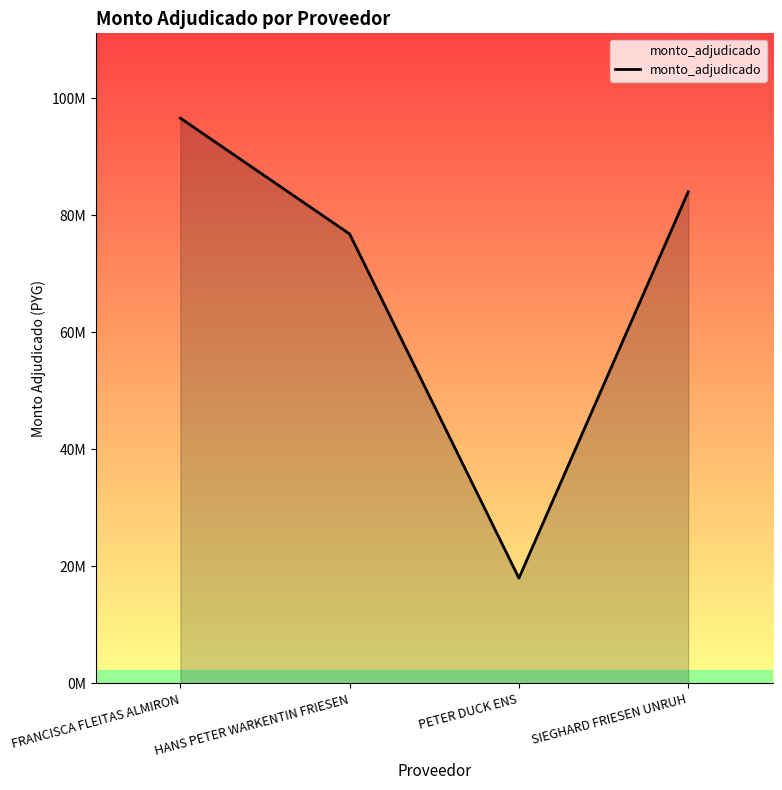

Rank the categories by value from highest to lowest.

FRANCISCA FLEITAS ALMIRON, SIEGHARD FRIESEN UNRUH, HANS PETER WARKENTIN FRIESEN, PETER DUCK ENS